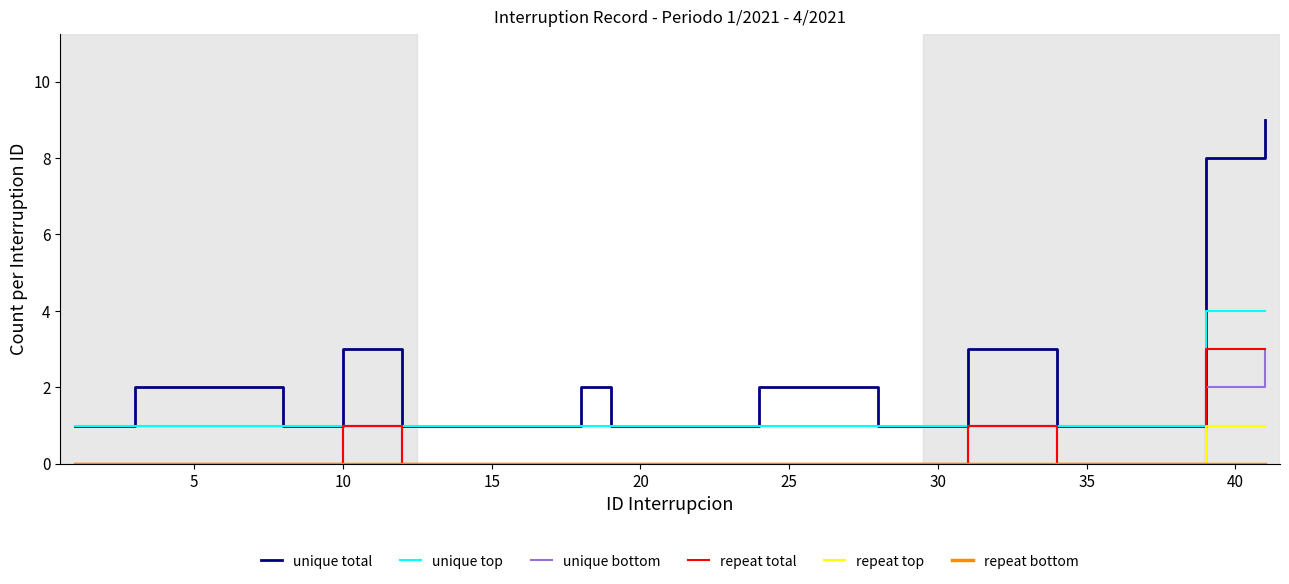

What is the maximum value shown in the chart?

9